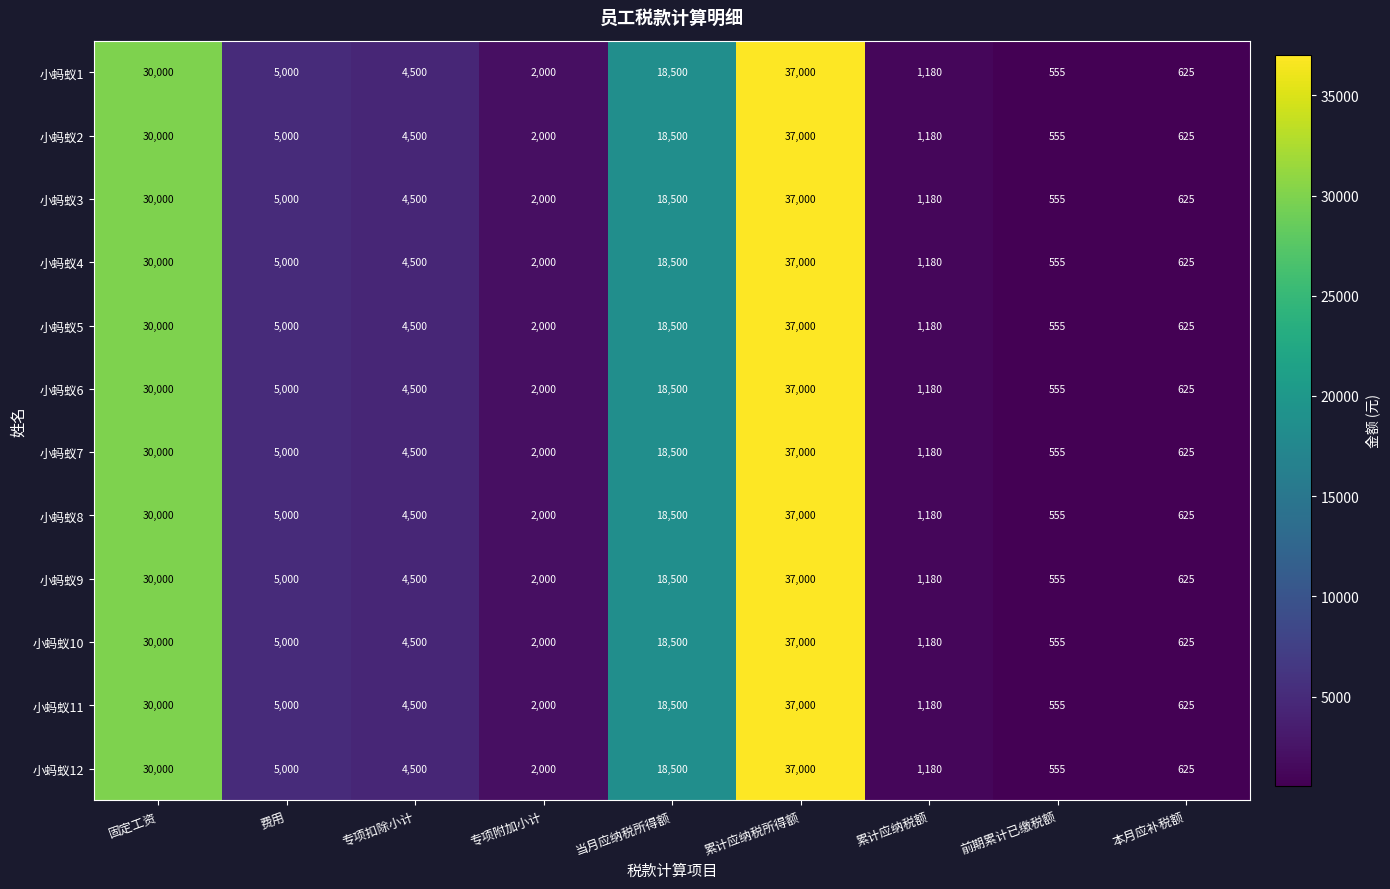

At how many categories does at least one series exceed 17080?

3